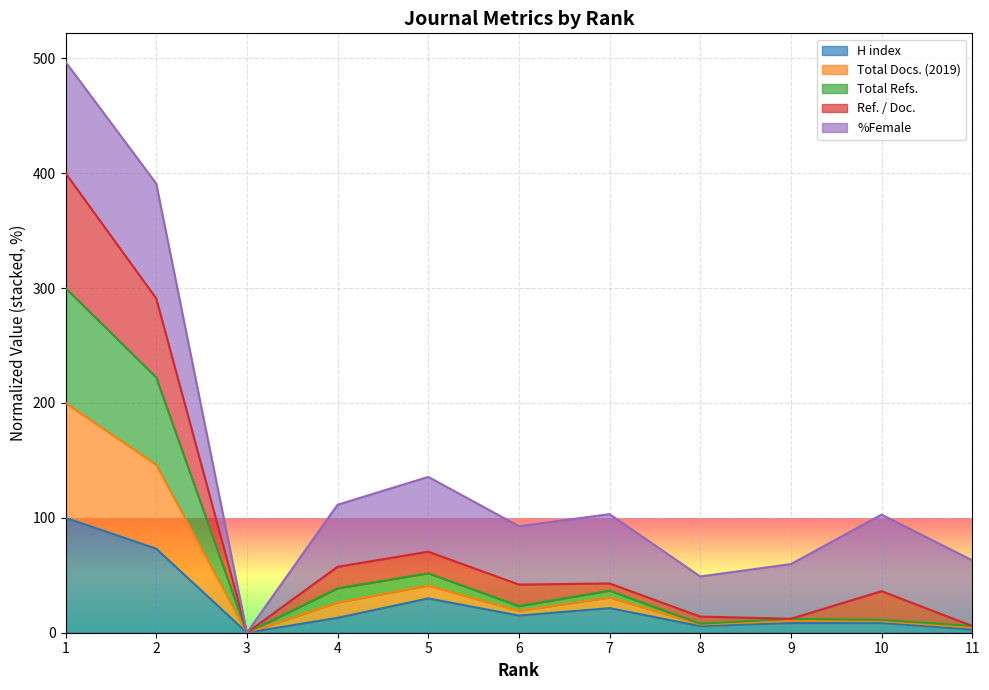

What is the highest value of the H index series?

100.0